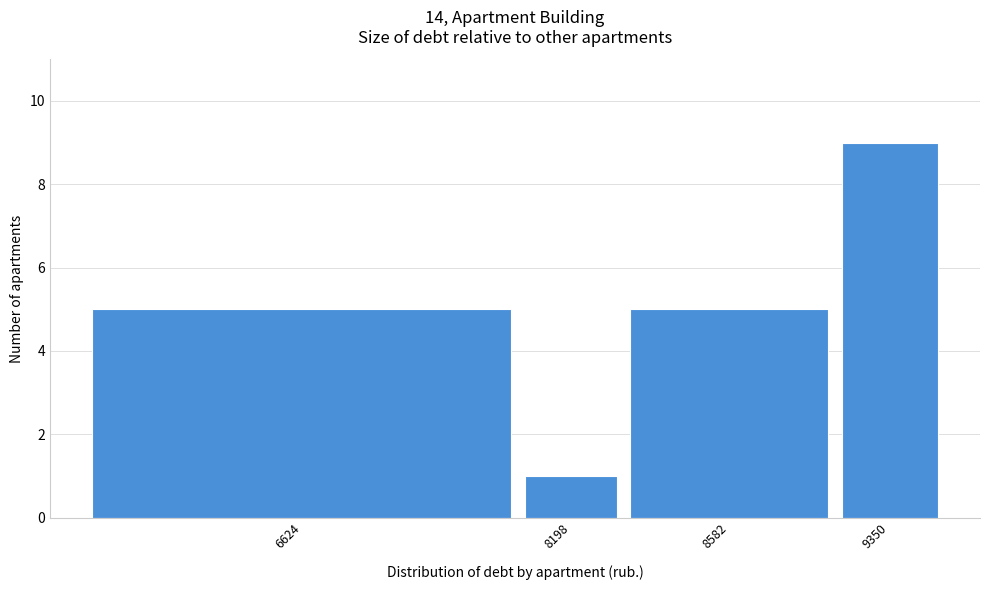

Reading left to right, list all the values displayed in this chart.

6624=5	8198=1	8582=5	9350=9